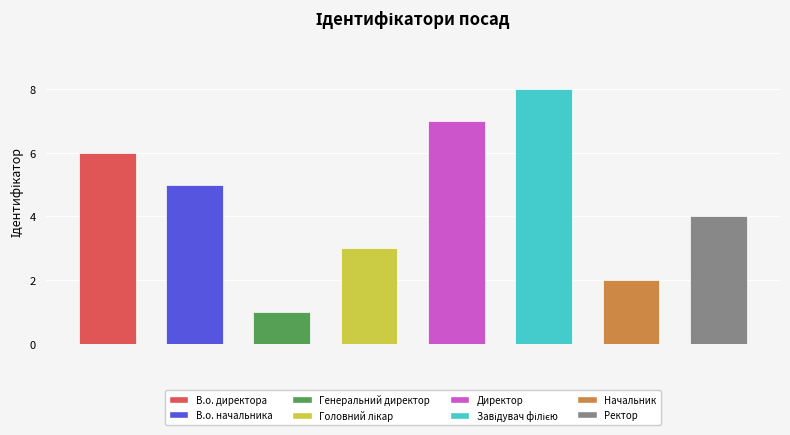

What is the greatest value displayed?

8